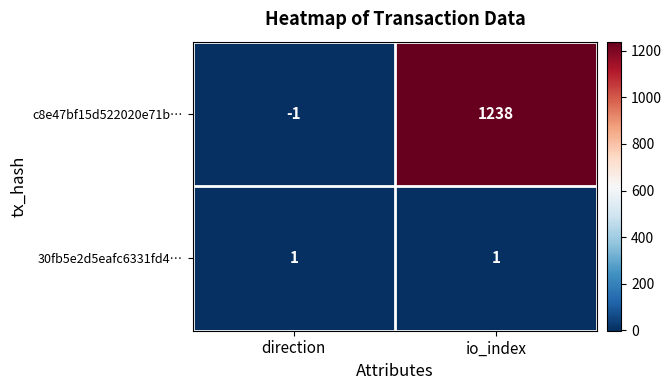

What is the total value across all series at io_index?

1239